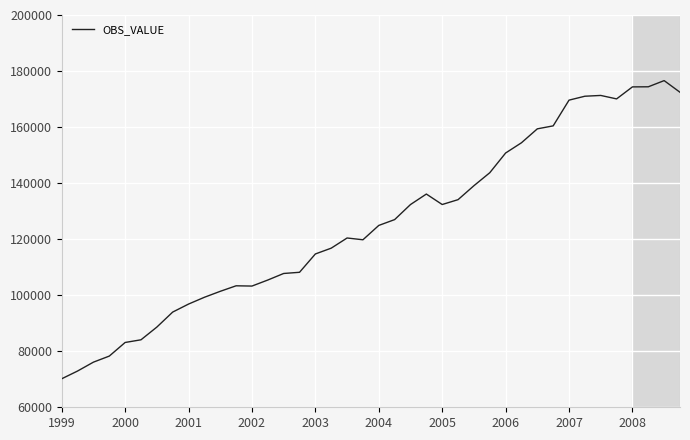

What is the difference between the maximum and minimum values?

106409.3